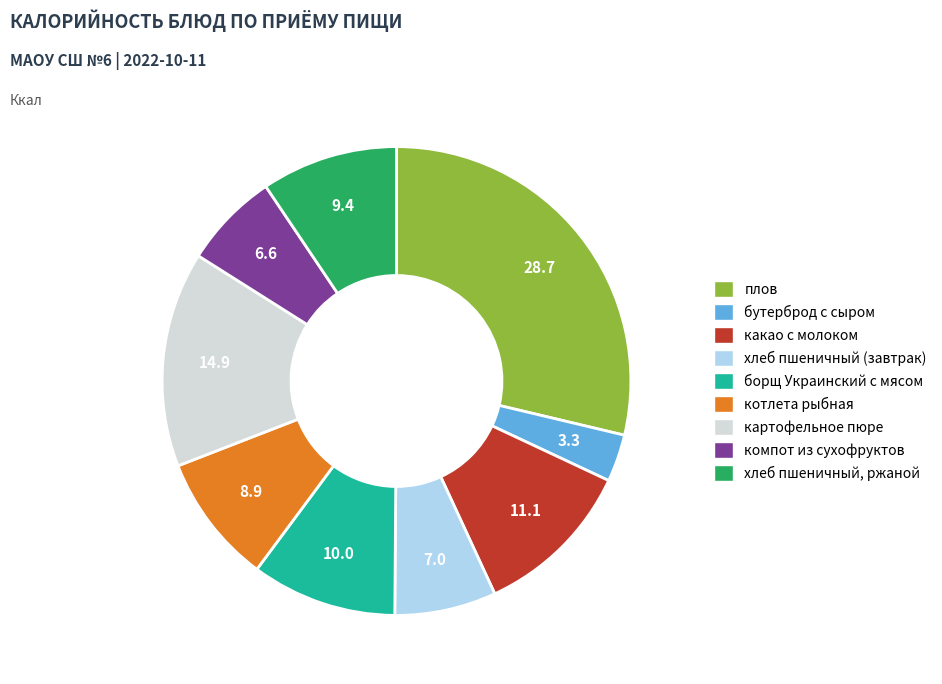

Which category has the biggest portion of the pie?

плов